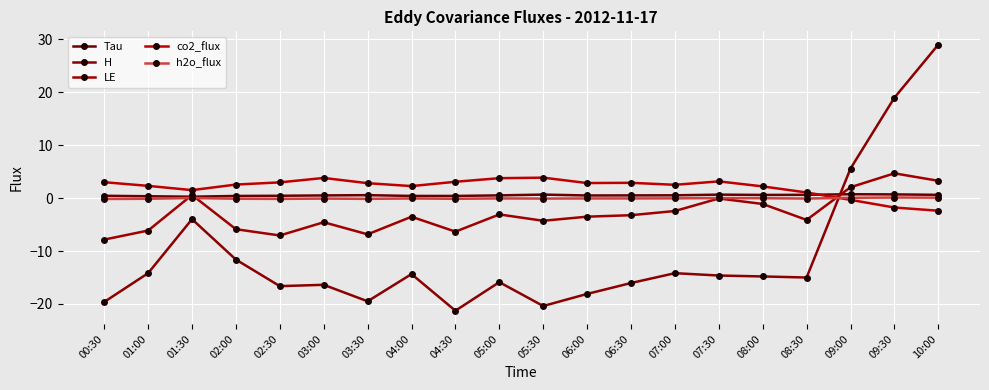

What is the label of the 15th point from the right?

03:00